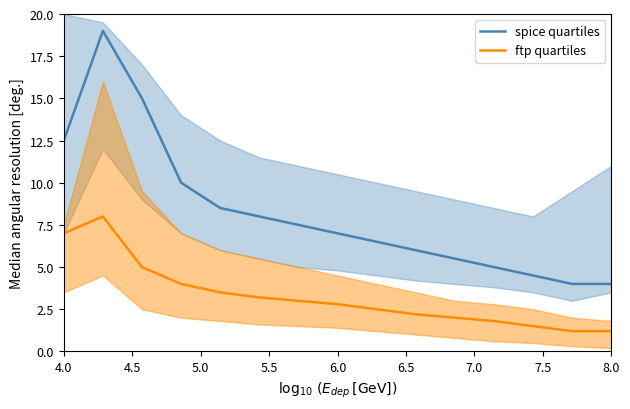

Which series has the largest range (max minus min)?

spice quartiles